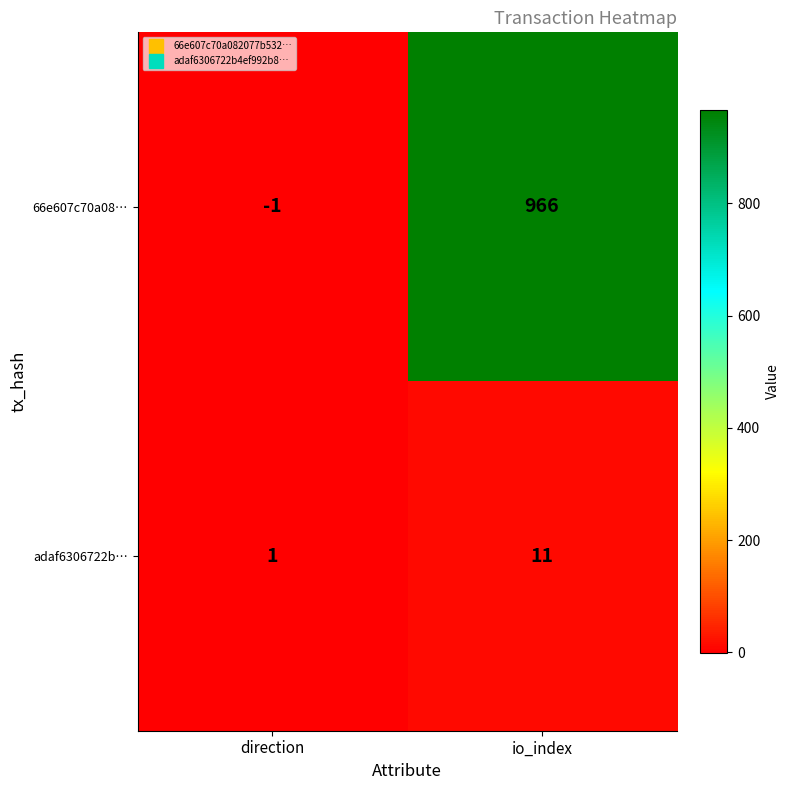

Is it true that adaf6306722b… equals 15 at io_index?

False